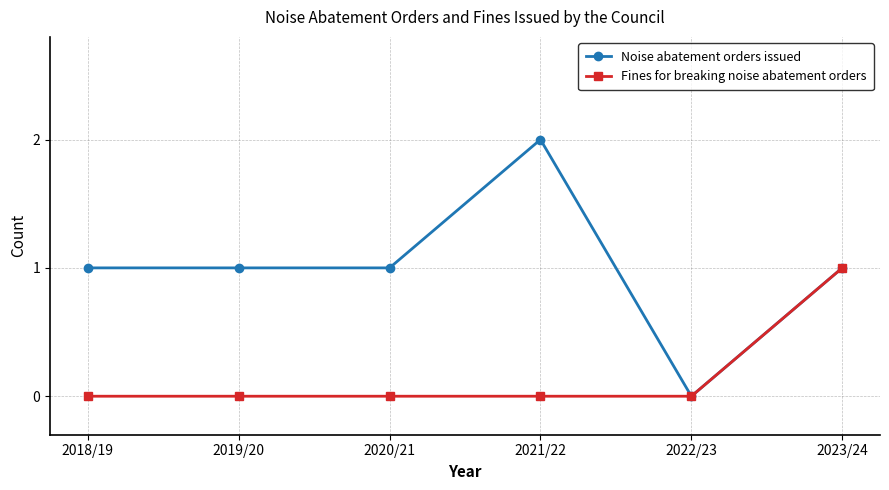

What is the sum of all Fines for breaking noise abatement orders values?

1